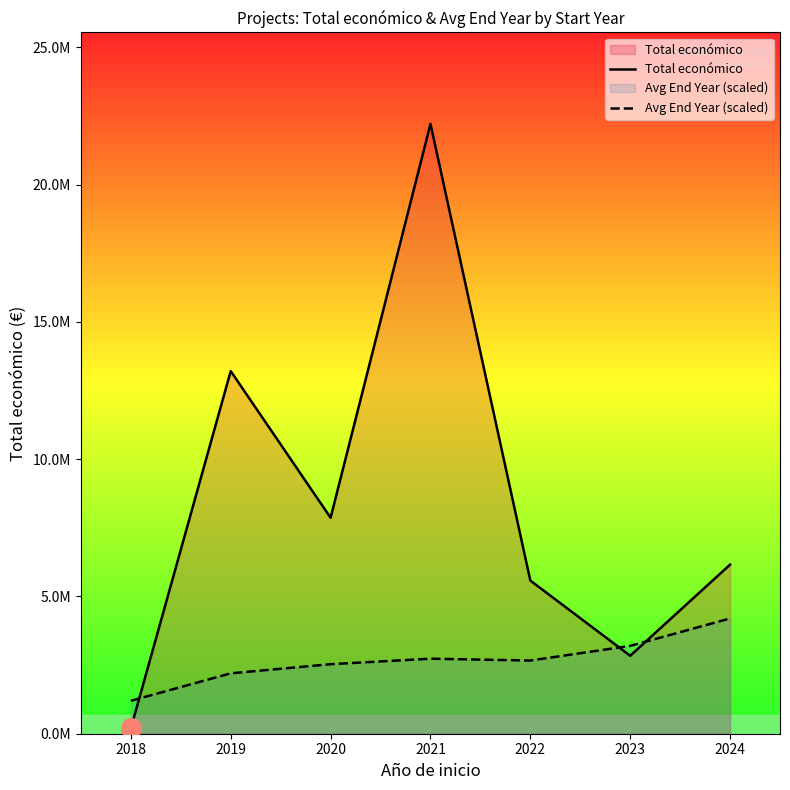

What are all the series names shown in the legend?

Total económico, Avg End Year (scaled)